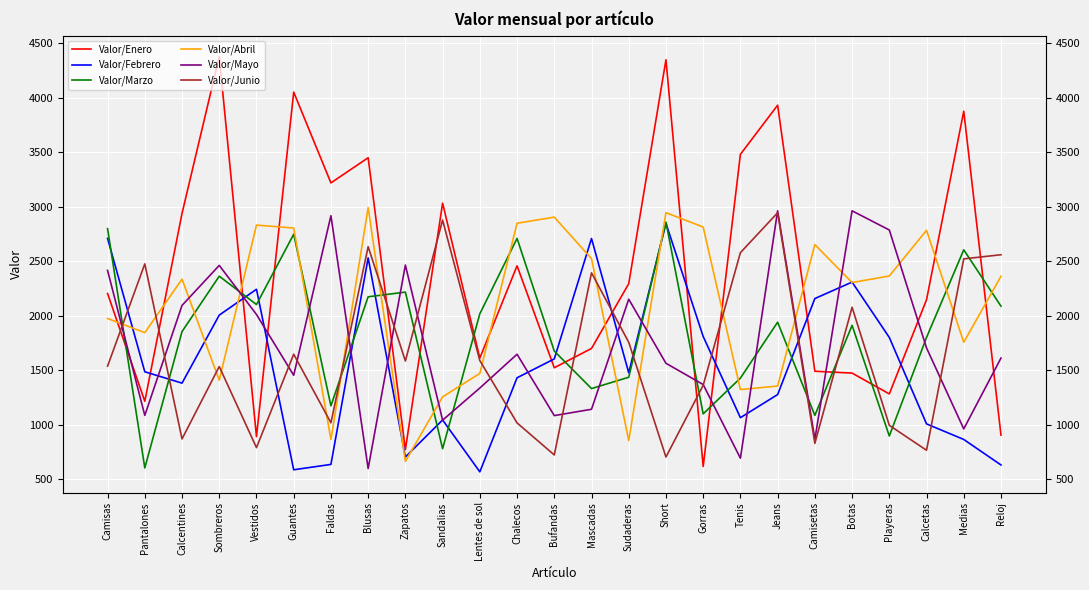

In Valor/Marzo, how many points are higher than both neighbors (excluding endpoints)?

8